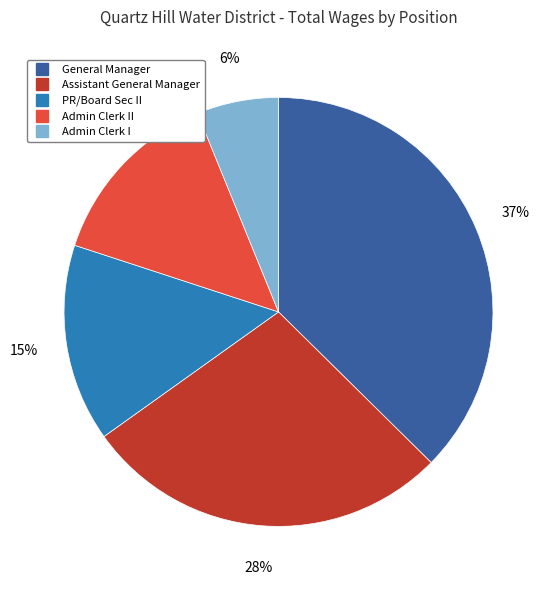

To the nearest percent, what is the average slice percentage?

20%